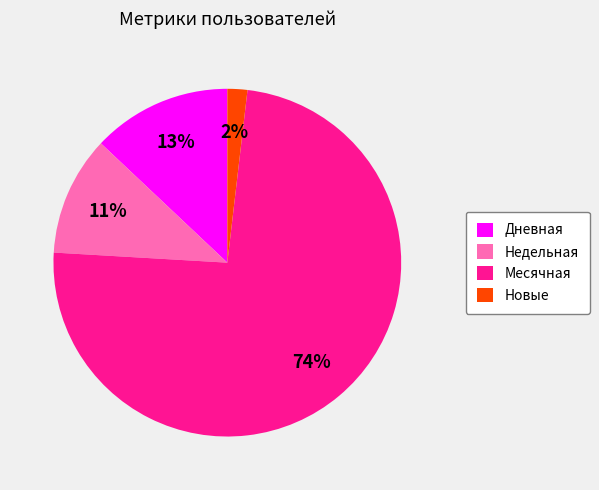

What is the smallest slice in the pie chart?

Новые